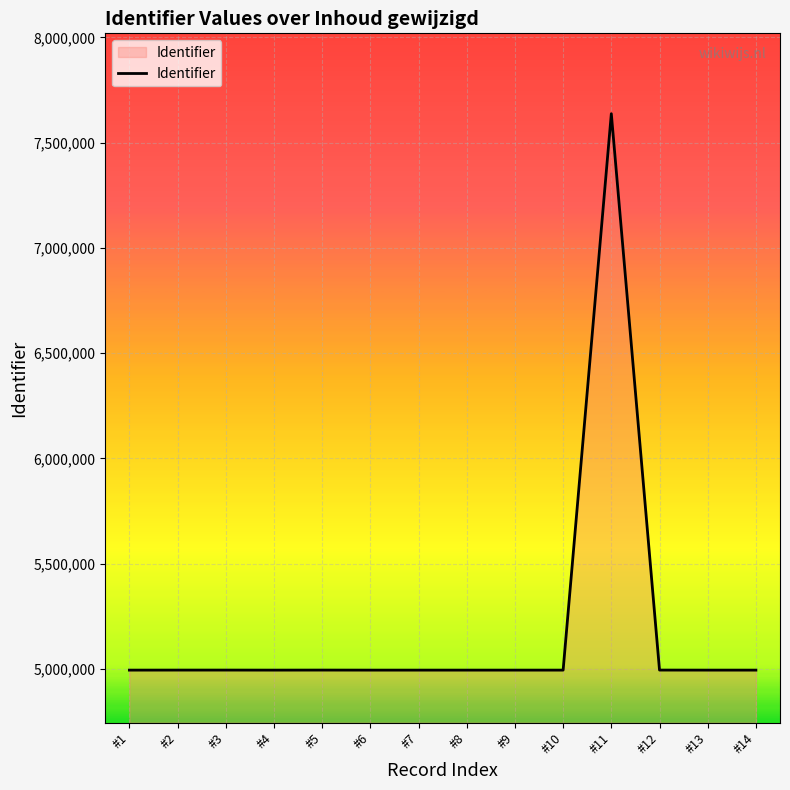

The chart shows a value of 4993882 at #1. True or false?

True